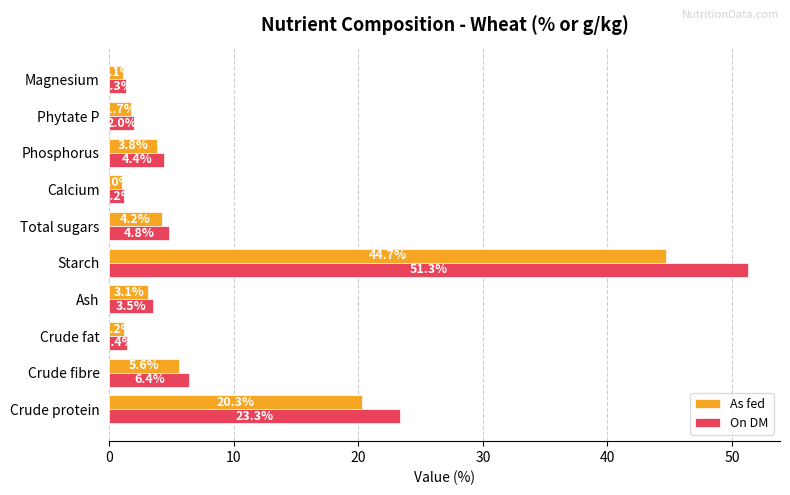

Where is On DM nearest to the value 26?

Crude protein